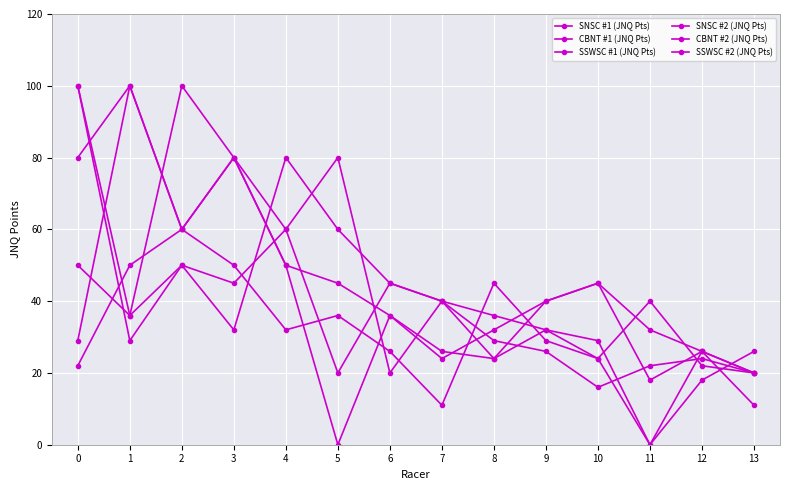

How many values in CBNT #2 (JNQ Pts) are above zero?

13